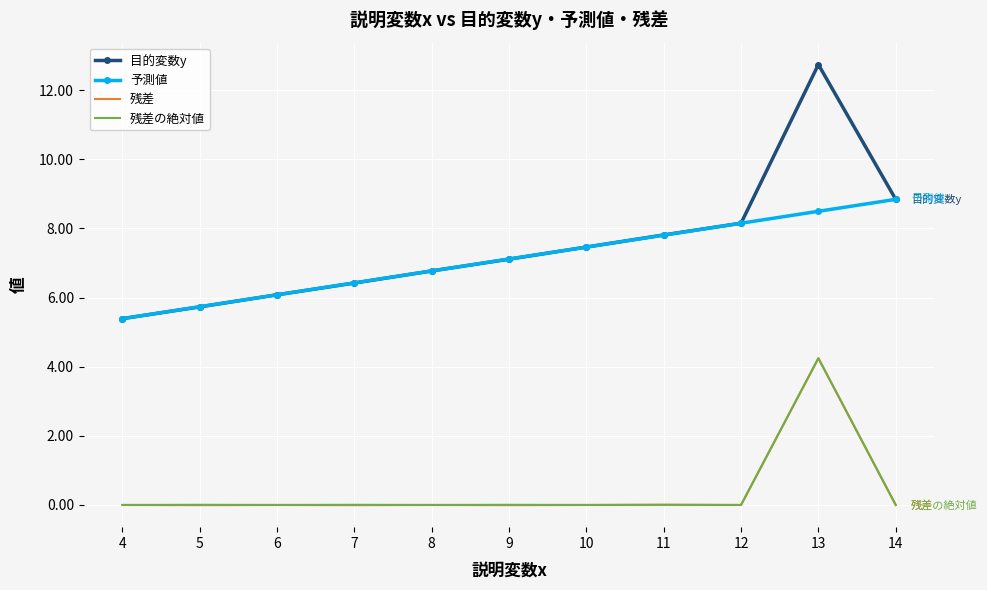

Which series has the largest range (max minus min)?

目的変数y